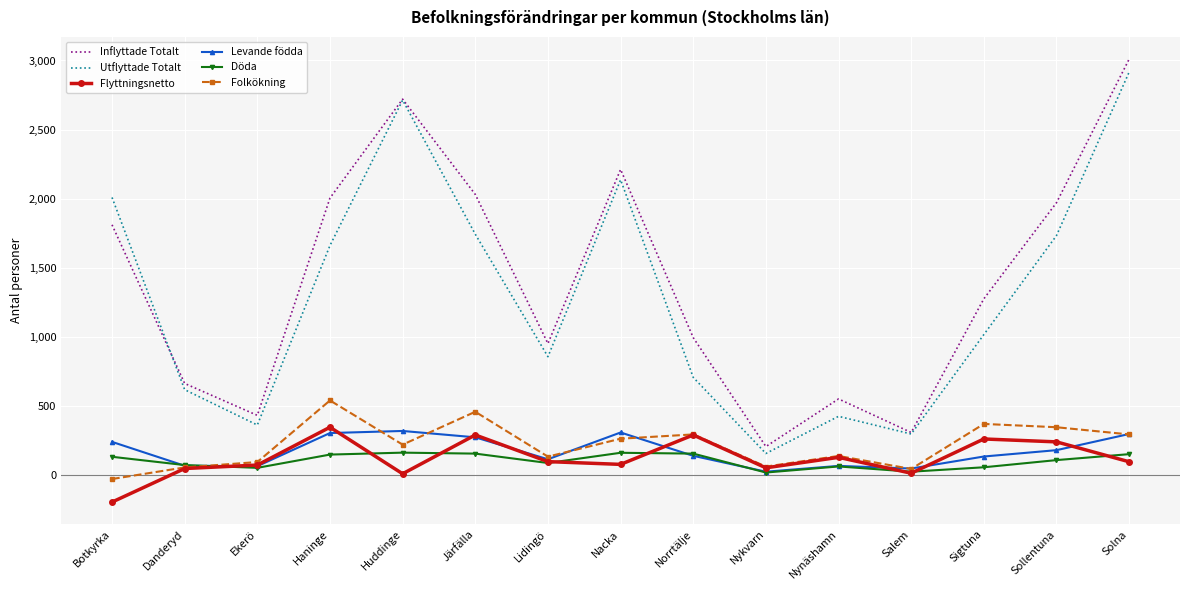

At which category does the chart reach its minimum across all series?

Botkyrka